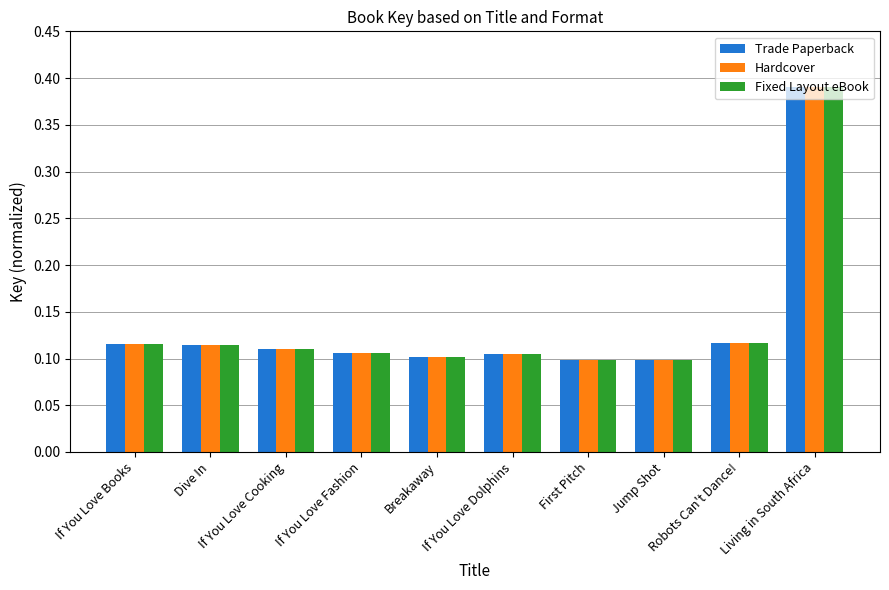

Count the number of categories in the chart.

10